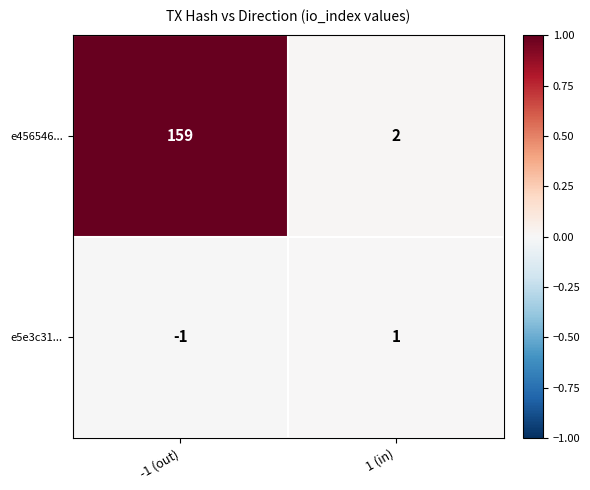

Which series has the largest total across all categories?

e456546...